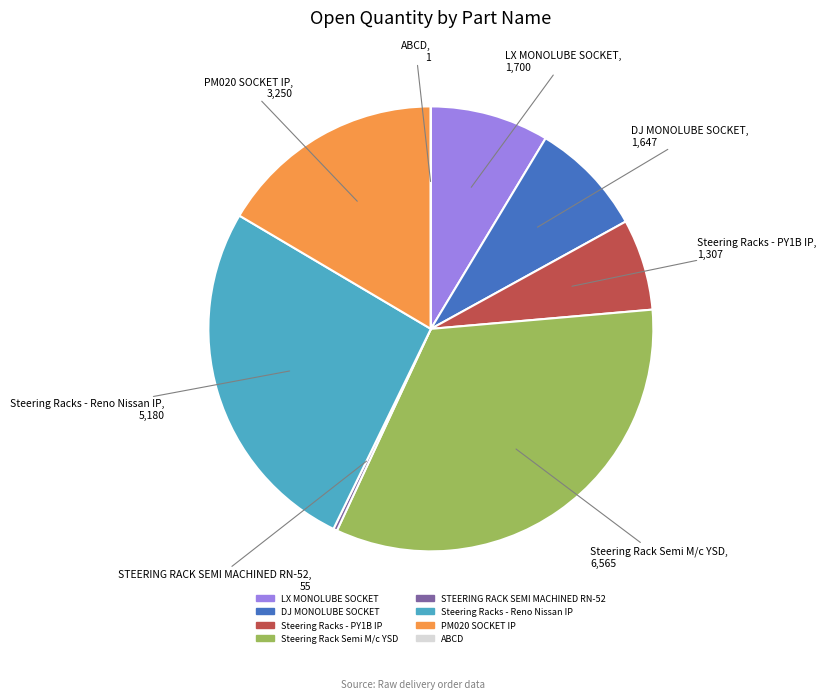

Is there a majority slice in this chart?

No